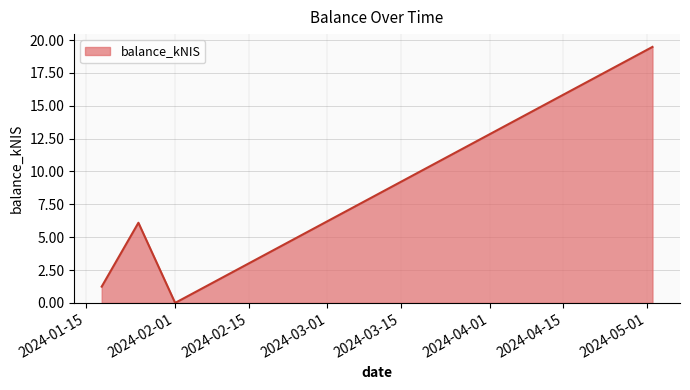

Count the number of values greater than 6.

2